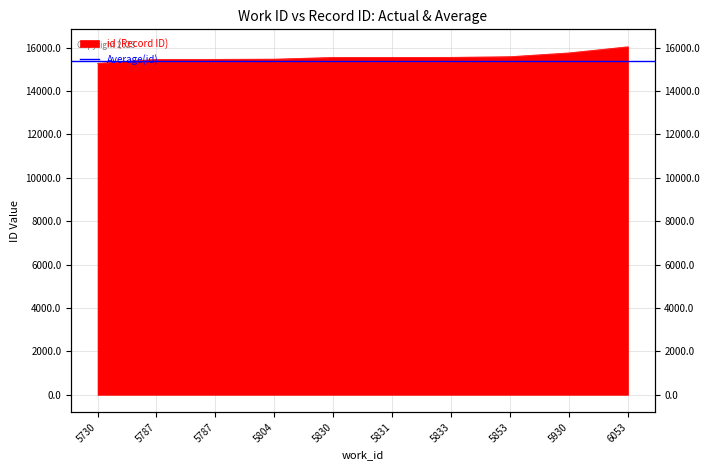

Read the value at 5804, to the nearest 100.

15500